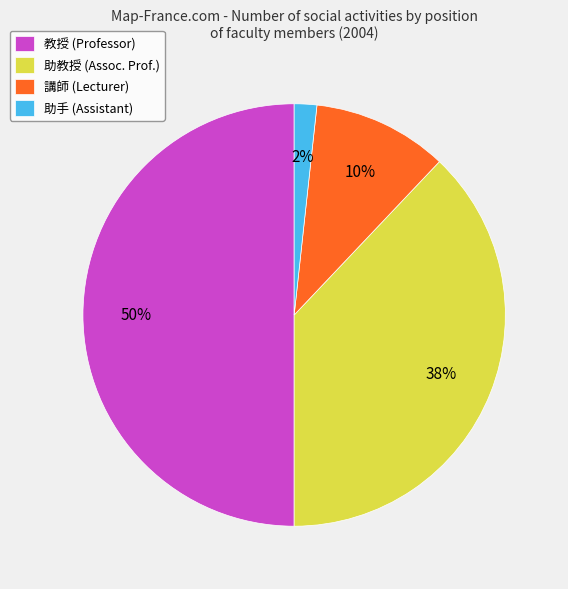

To the nearest percent, what portion does 助手 (Assistant) represent?

2%